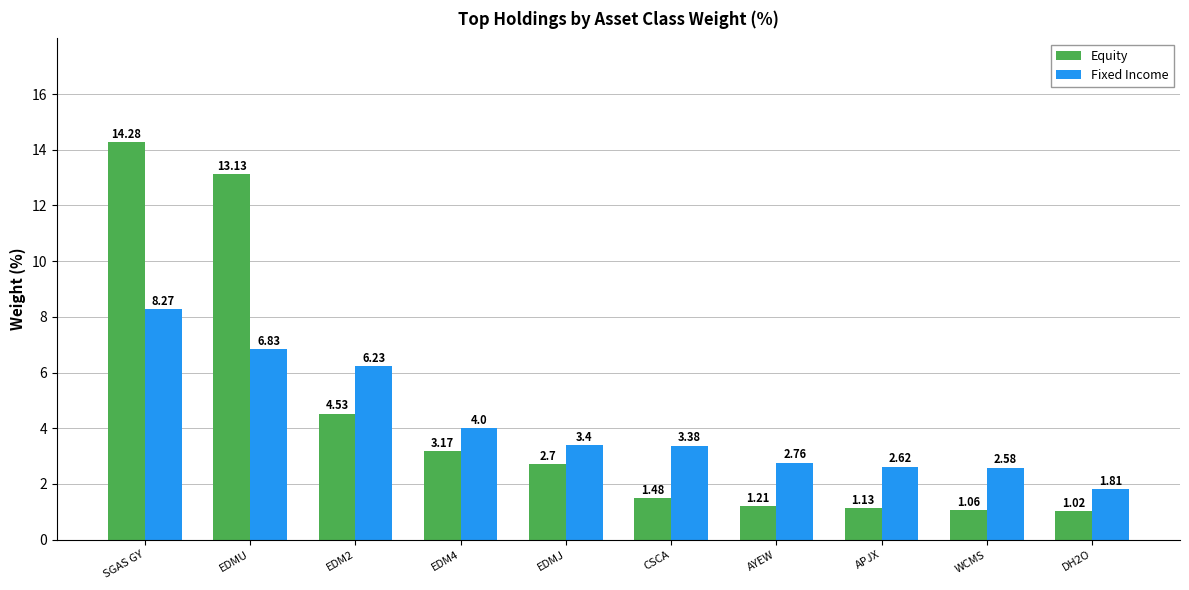

At which category is the sum across all series the highest?

SGAS GY